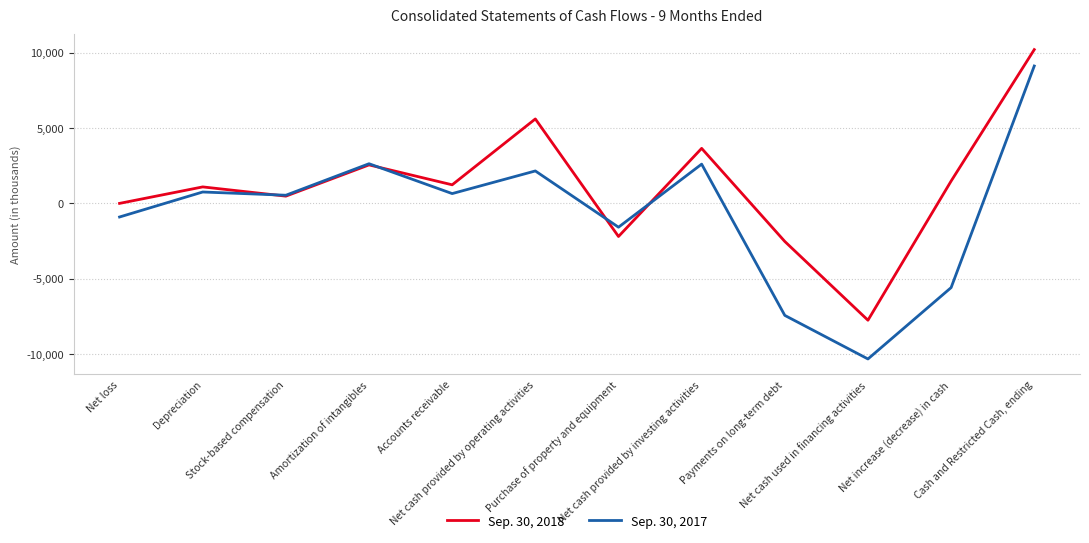

Which series has the largest range (max minus min)?

Sep. 30, 2017